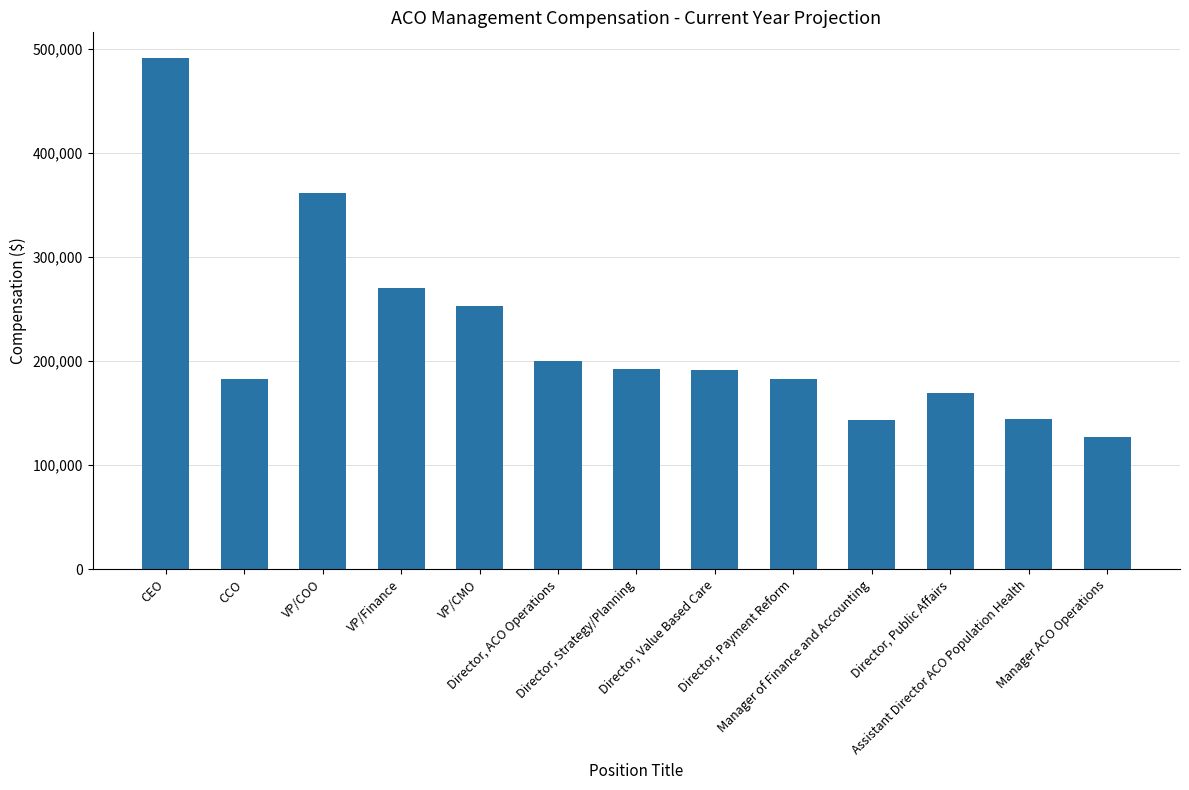

Which has a higher value, Director, Public Affairs or Manager of Finance and Accounting?

Director, Public Affairs